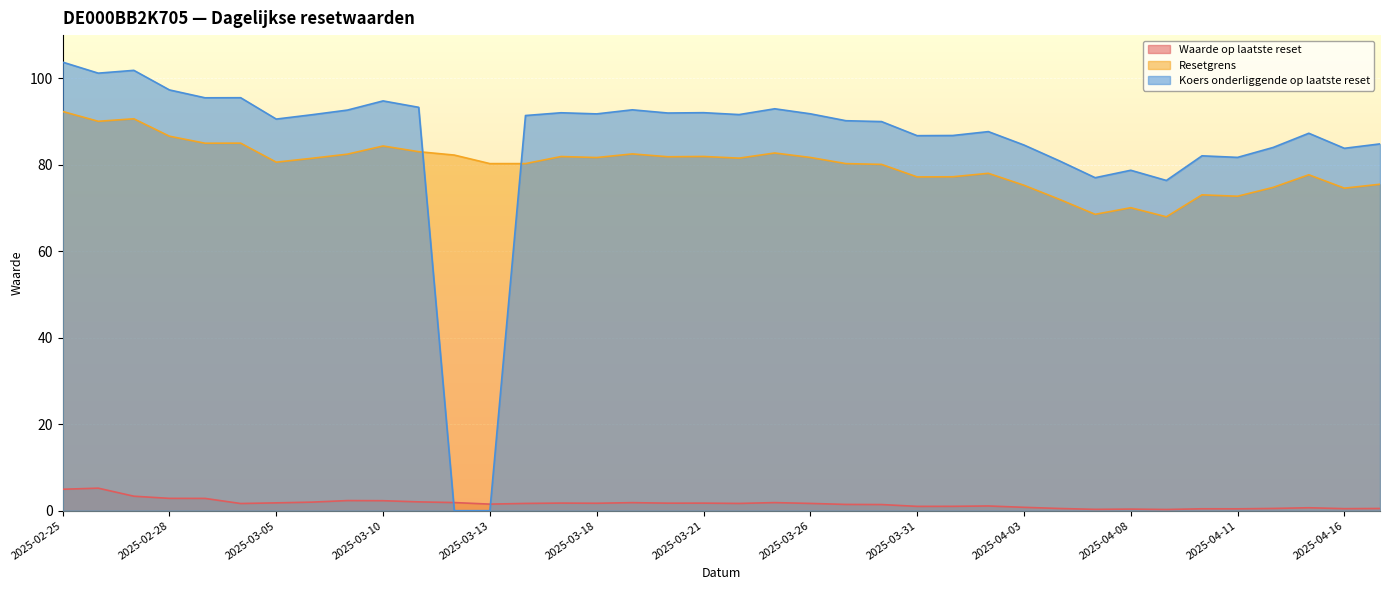

What is the lowest value of the Waarde op laatste reset series?

0.3